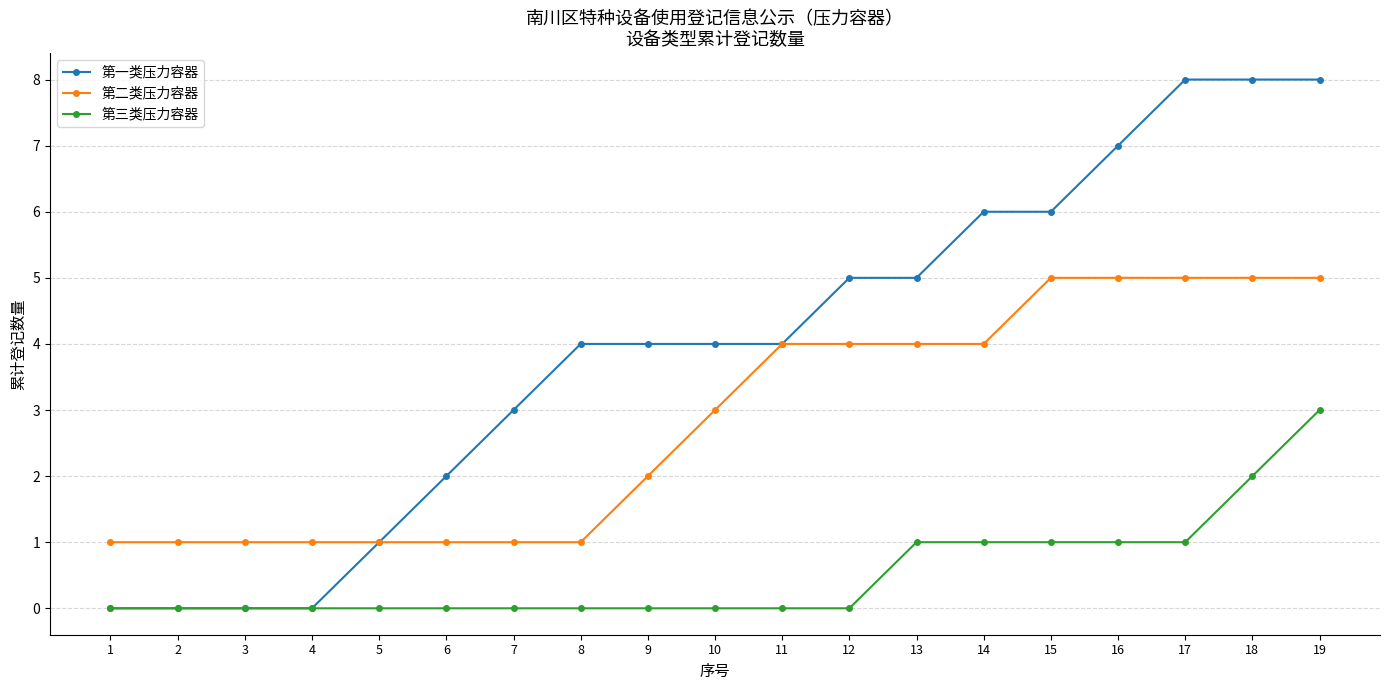

Reading left to right, transcribe all the data shown in this chart.

第一类压力容器: 1=0	2=0	3=0	4=0	5=1	6=2	7=3	8=4	9=4	10=4	11=4	12=5	13=5	14=6	15=6	16=7	17=8	18=8	19=8
第二类压力容器: 1=1	2=1	3=1	4=1	5=1	6=1	7=1	8=1	9=2	10=3	11=4	12=4	13=4	14=4	15=5	16=5	17=5	18=5	19=5
第三类压力容器: 1=0	2=0	3=0	4=0	5=0	6=0	7=0	8=0	9=0	10=0	11=0	12=0	13=1	14=1	15=1	16=1	17=1	18=2	19=3